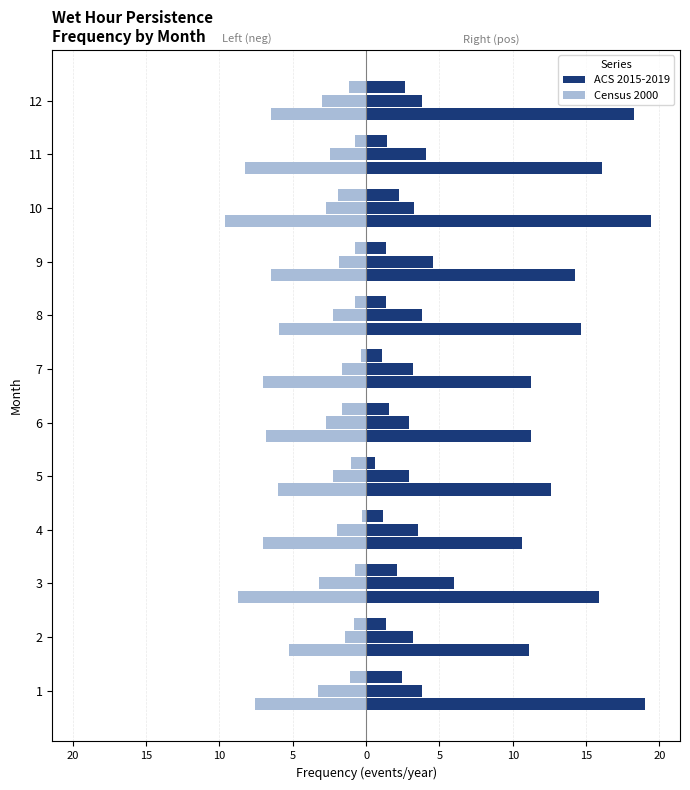

Is the value of Census 2000 at 9 greater than the value of ACS 2015-2019 at 10?

No